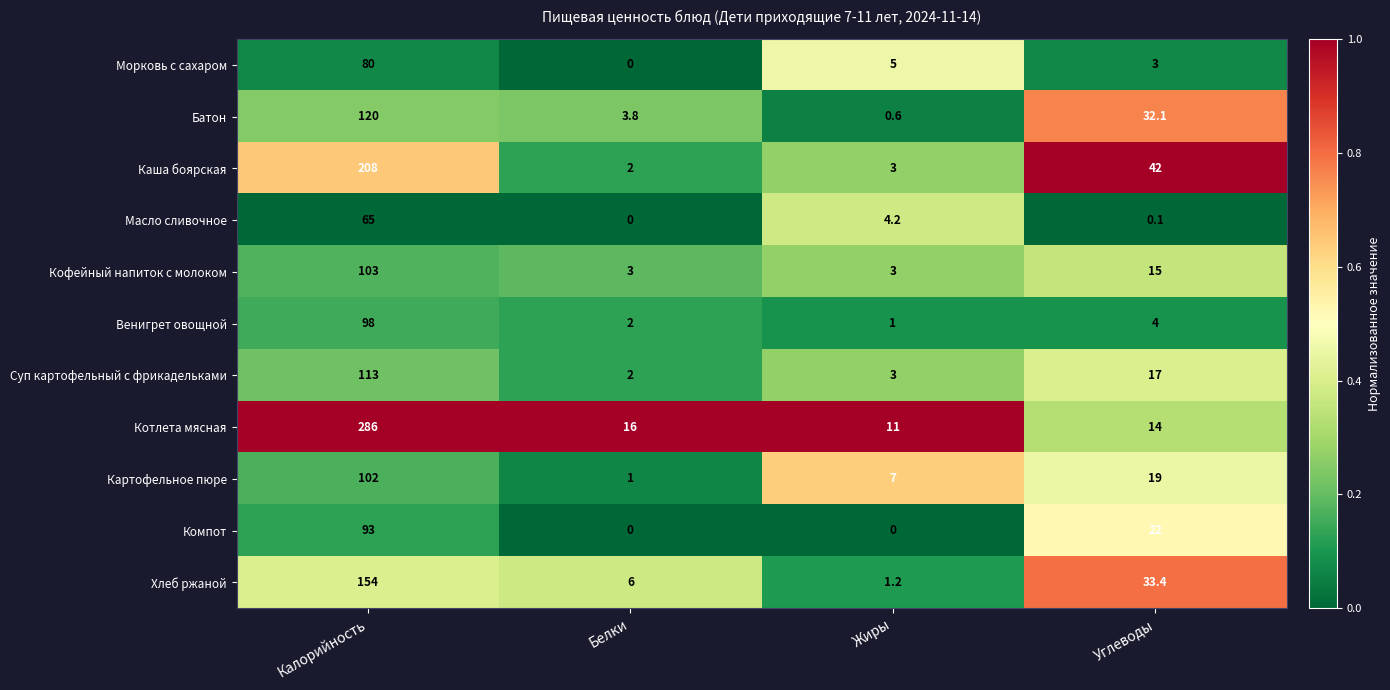

At how many categories does at least one series exceed 0?

4